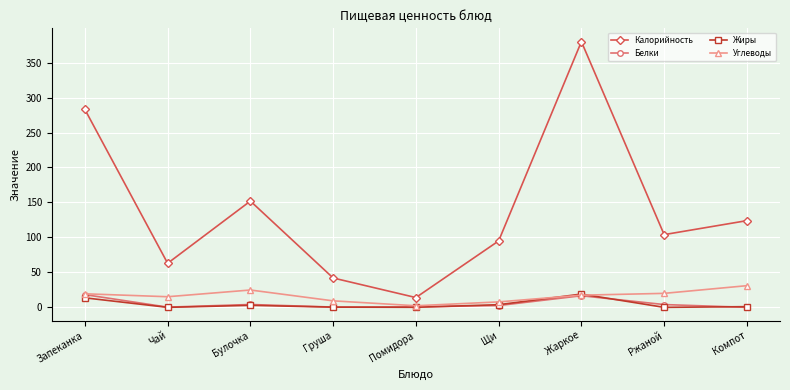

Count the number of data series in this chart.

4